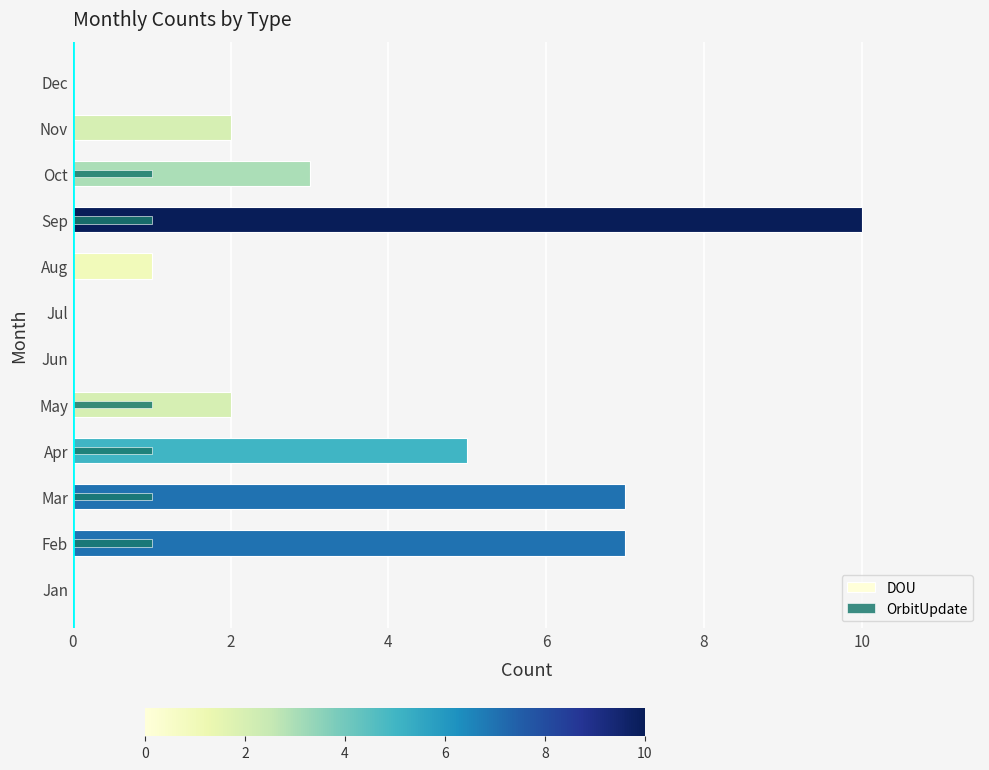

At Jul, list the series in order from smallest to largest.

DOU, OrbitUpdate